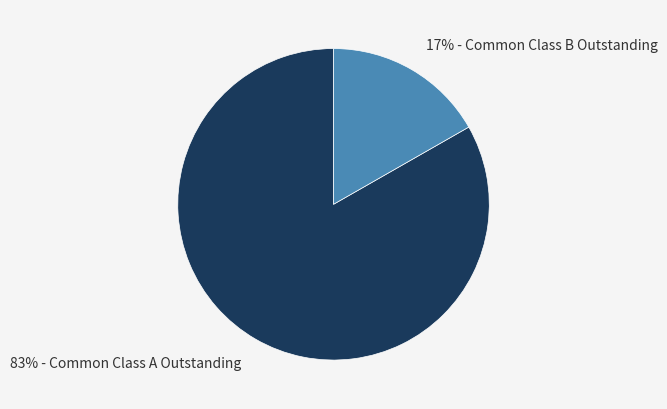

Is there a majority slice in this chart?

Yes